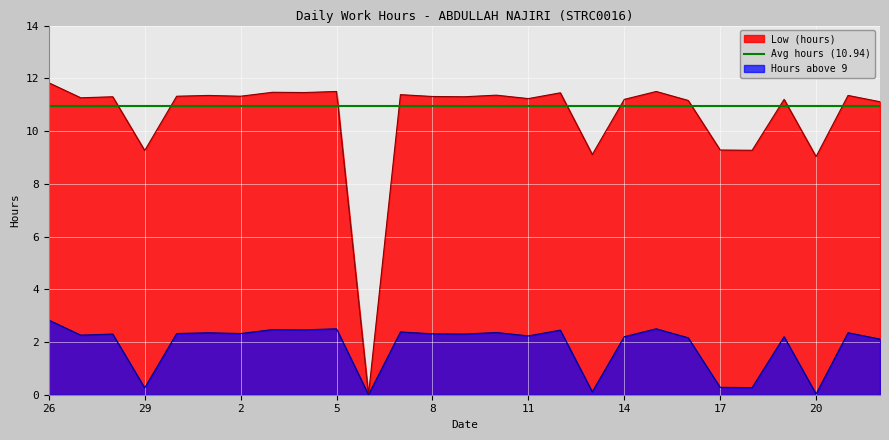

Which has a higher value, 3 or 13?

3